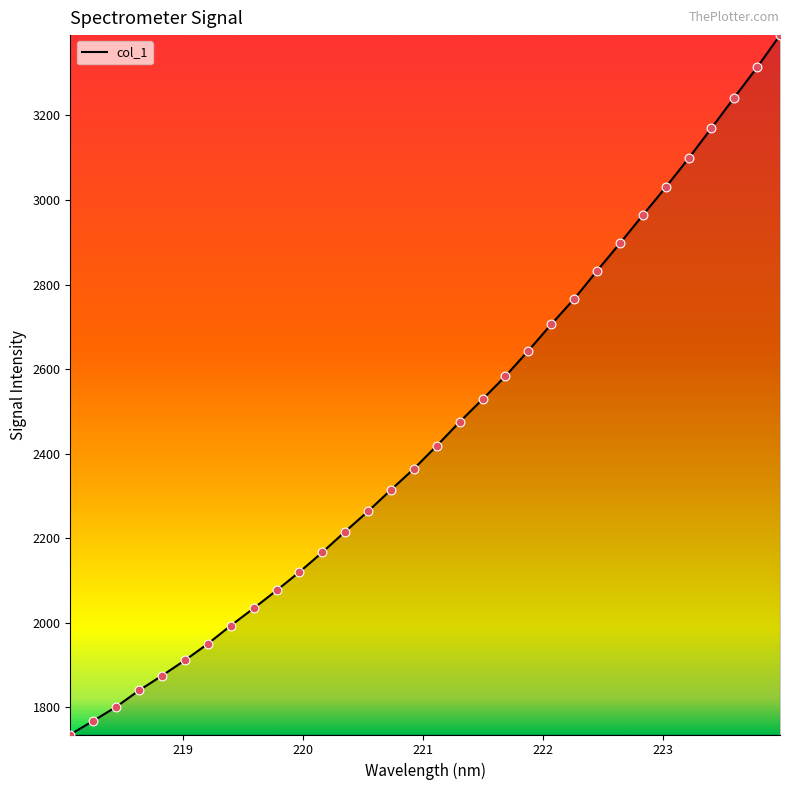

What is the greatest value displayed?

3390.1